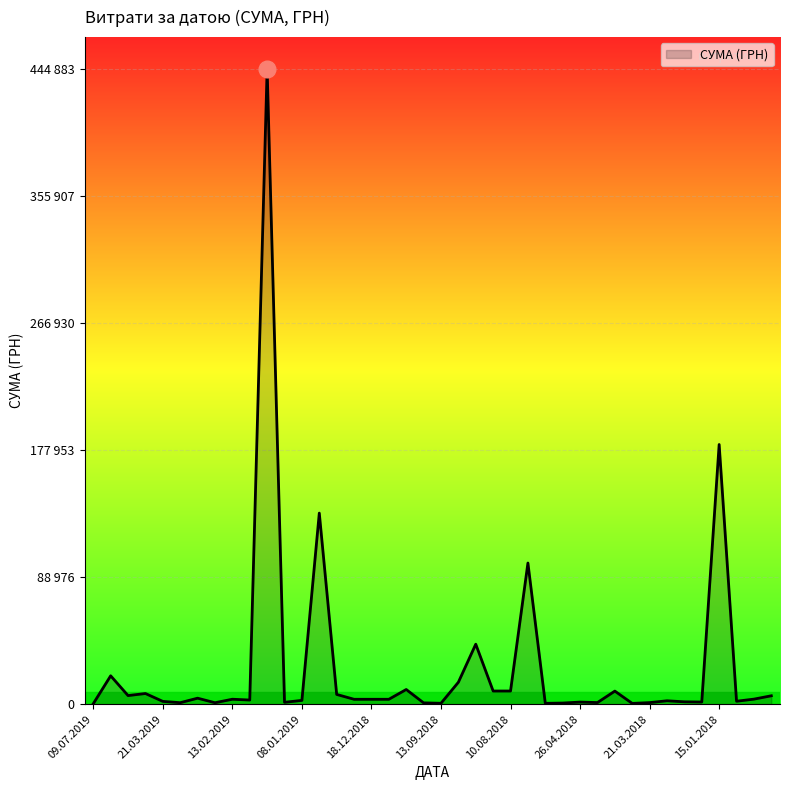

Is this an area chart (filled region under the line)?

Yes